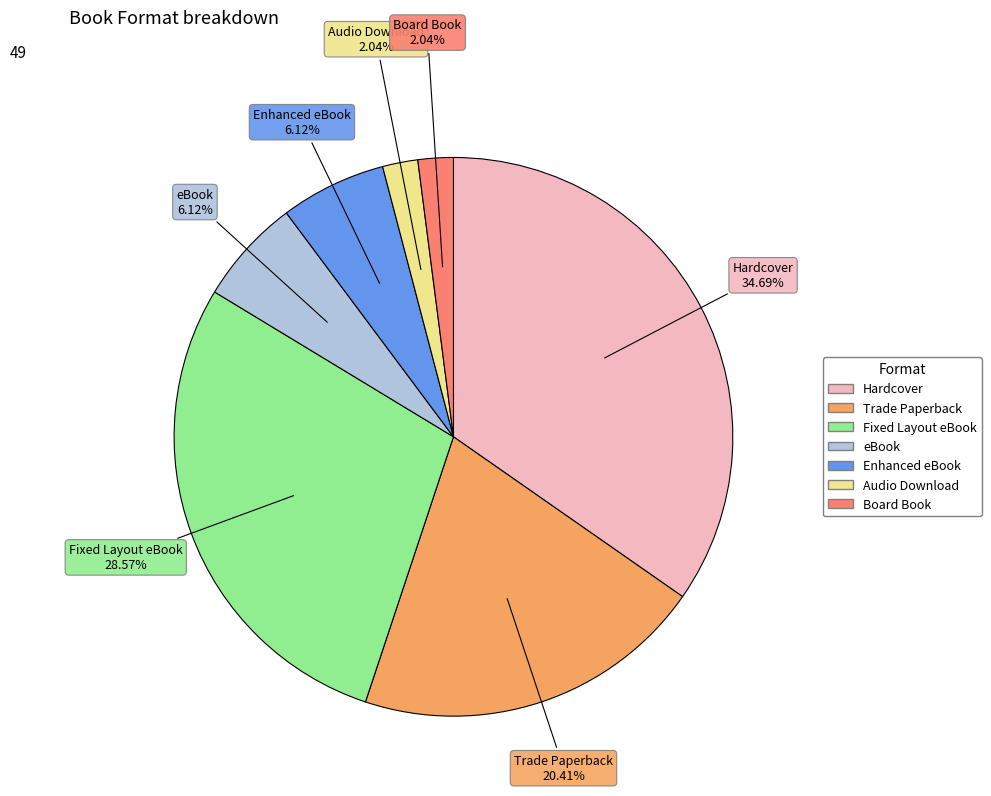

What portion of the pie excludes Audio Download?

98.0%